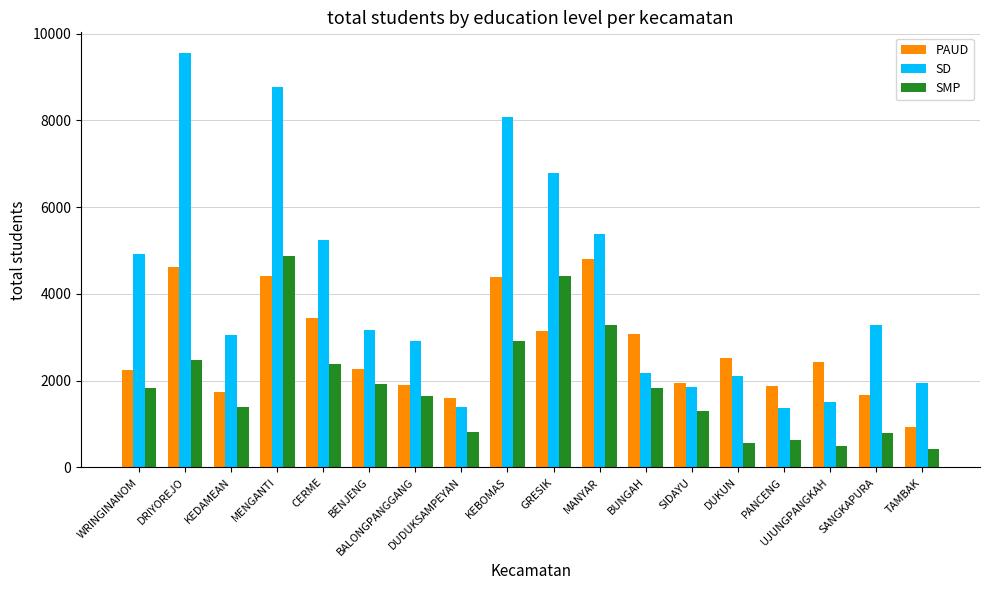

Is the value of SMP at SIDAYU greater than the value of SD at KEBOMAS?

No